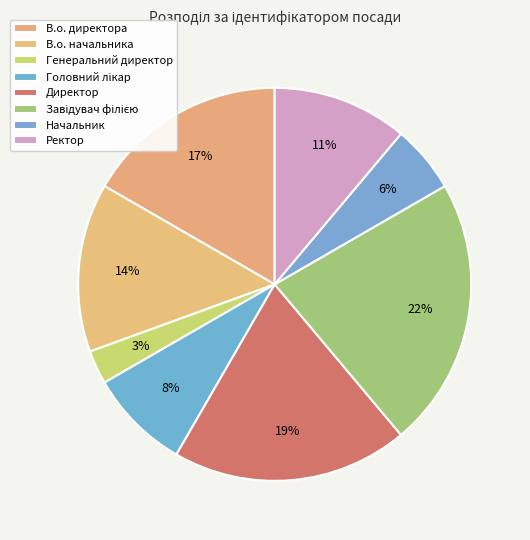

How much of the chart is everything except Начальник?

94.4%